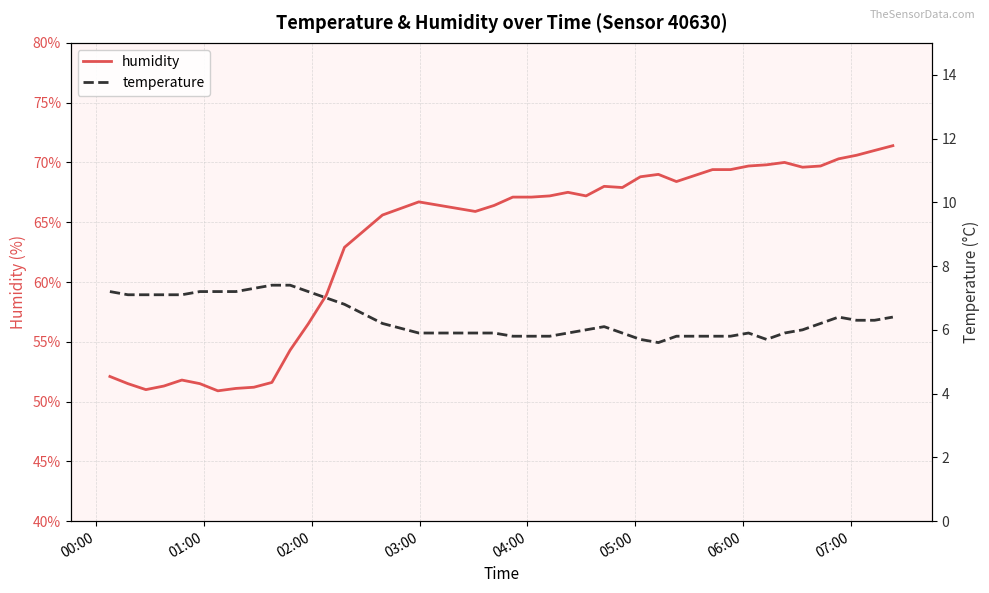

Does the chart have visible grid lines?

Yes